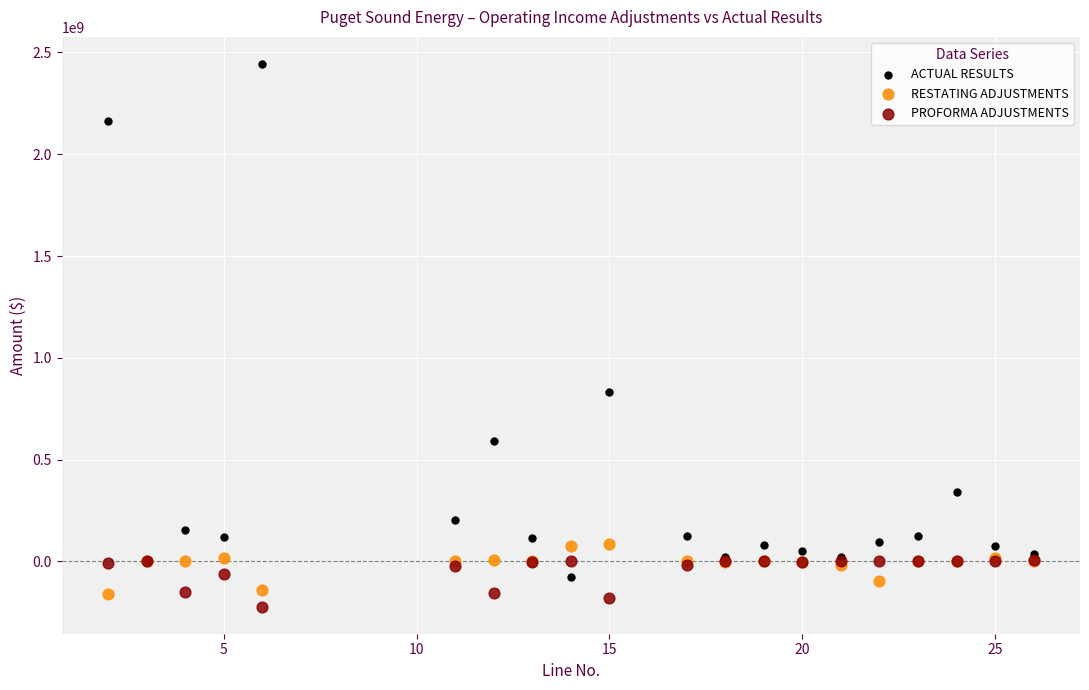

What are all the series names shown in the legend?

ACTUAL RESULTS, RESTATING ADJUSTMENTS, PROFORMA ADJUSTMENTS